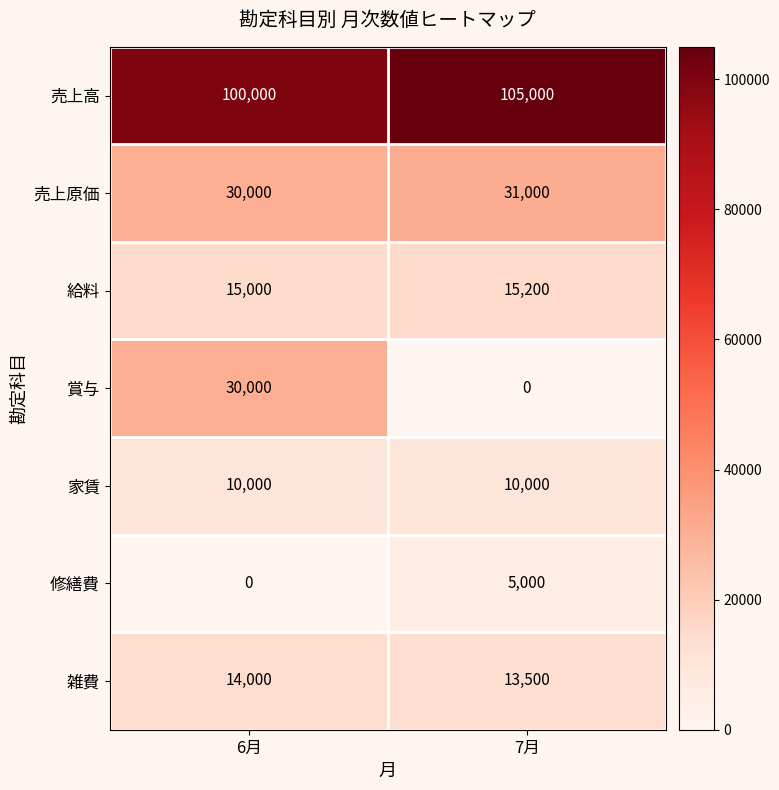

Which category has the highest value across all series?

7月